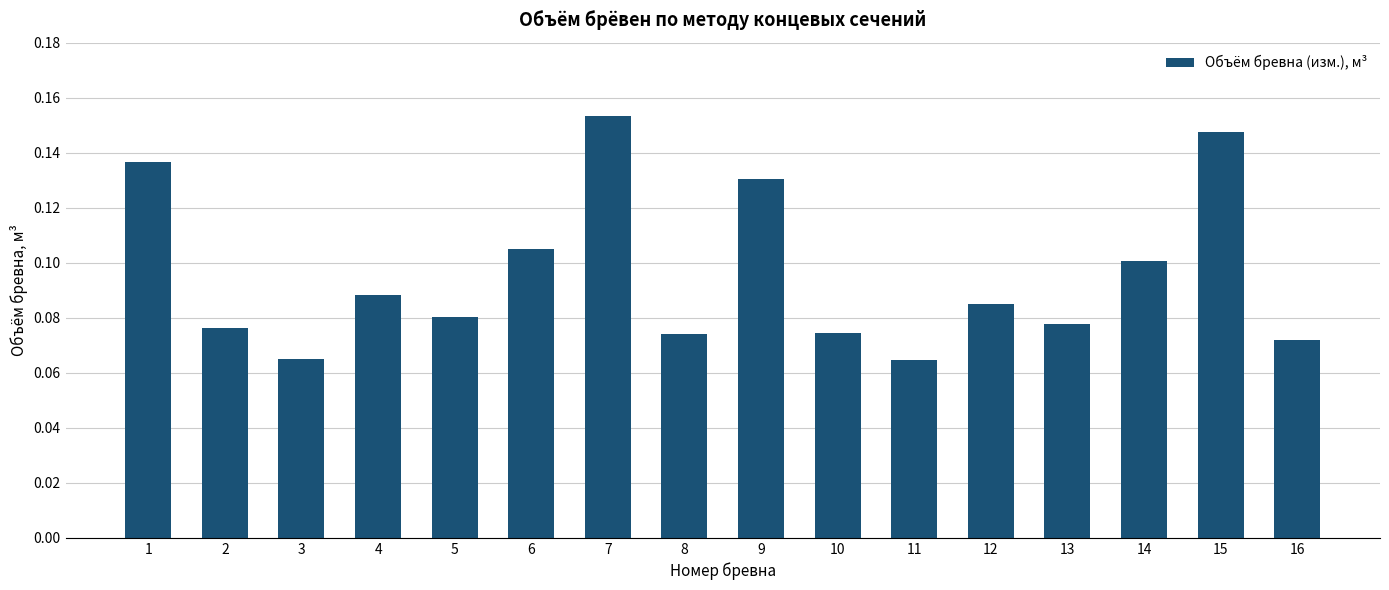

What is the sum of the values at 15 and 1?

0.3